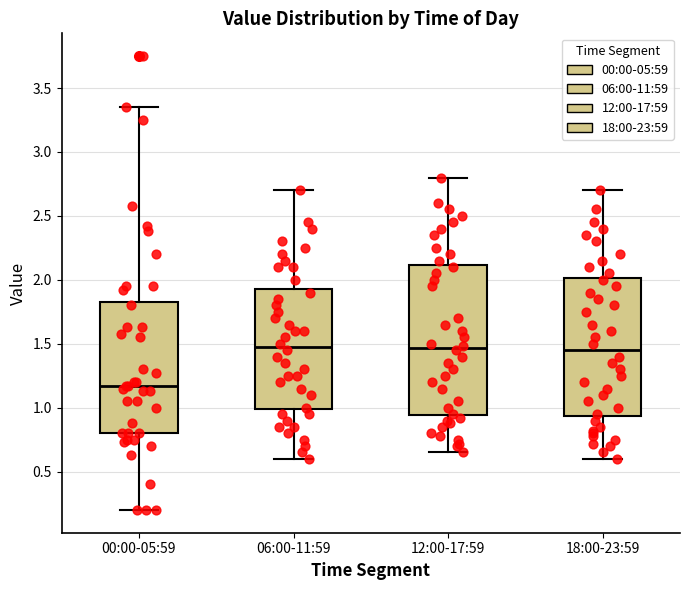

Reading left to right, transcribe this box plot: for each box, give where its median line is, the range the box spans, and where its two whiskers end, as read against the y-axis. The values are not printed on the chart, so give them approximately, as read against the axis.

00:00-05:59: median 1.15, box 0.80 to 1.85, whiskers 0.20 to 3.35
06:00-11:59: median 1.50, box 1.00 to 1.95, whiskers 0.60 to 2.70
12:00-17:59: median 1.45, box 0.95 to 2.10, whiskers 0.65 to 2.80
18:00-23:59: median 1.45, box 0.95 to 2.00, whiskers 0.60 to 2.70